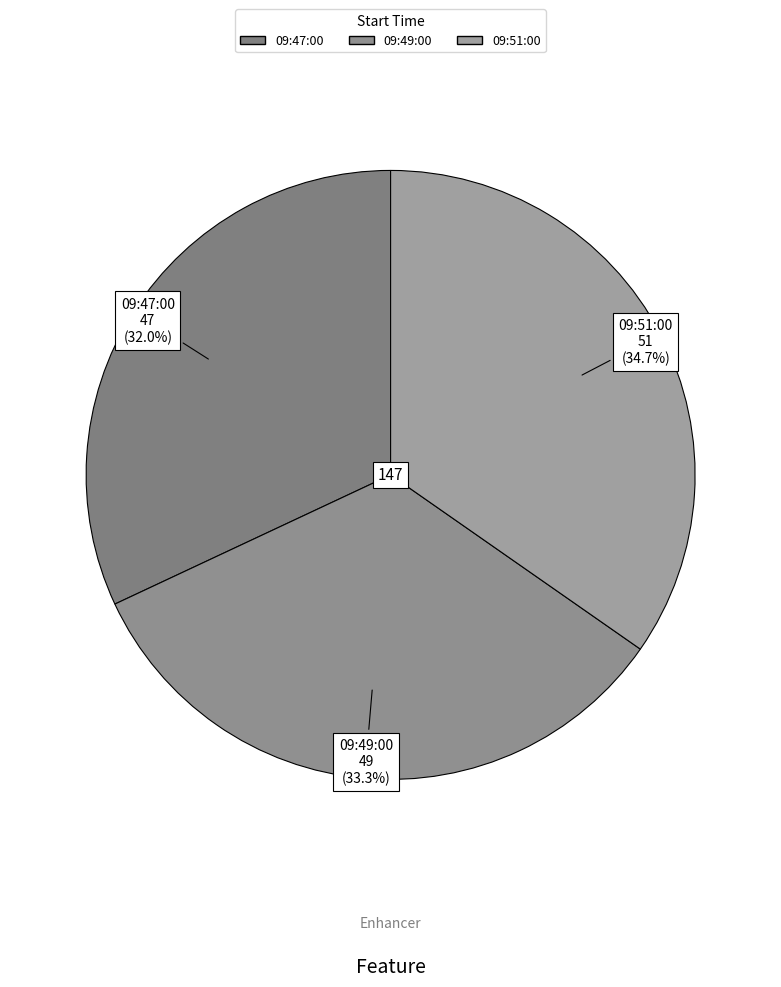

Rank the categories by value from lowest to highest.

09:47:00, 09:49:00, 09:51:00